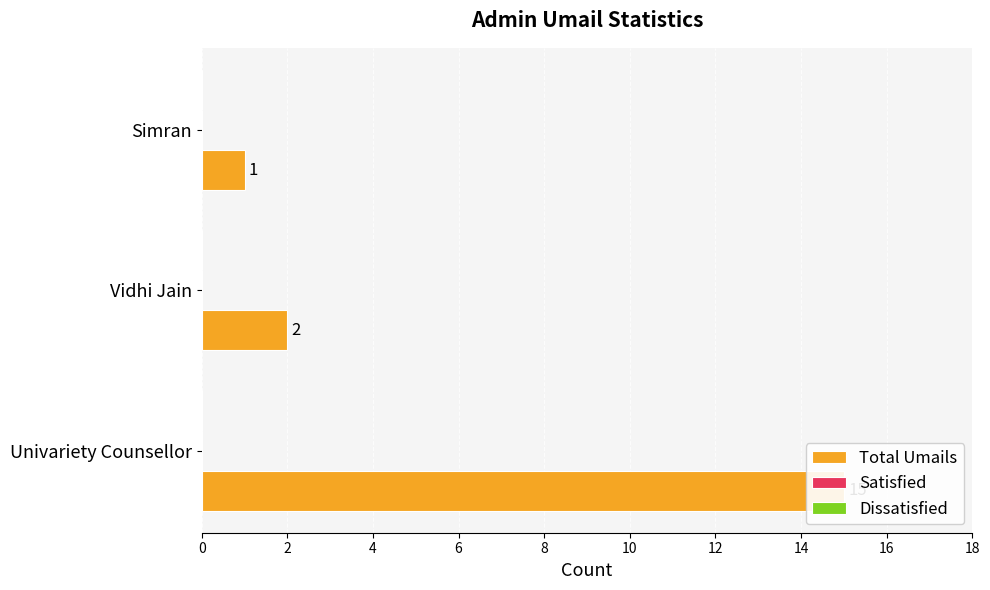

True or false: Satisfied has a value of 0.4 at 2.

False